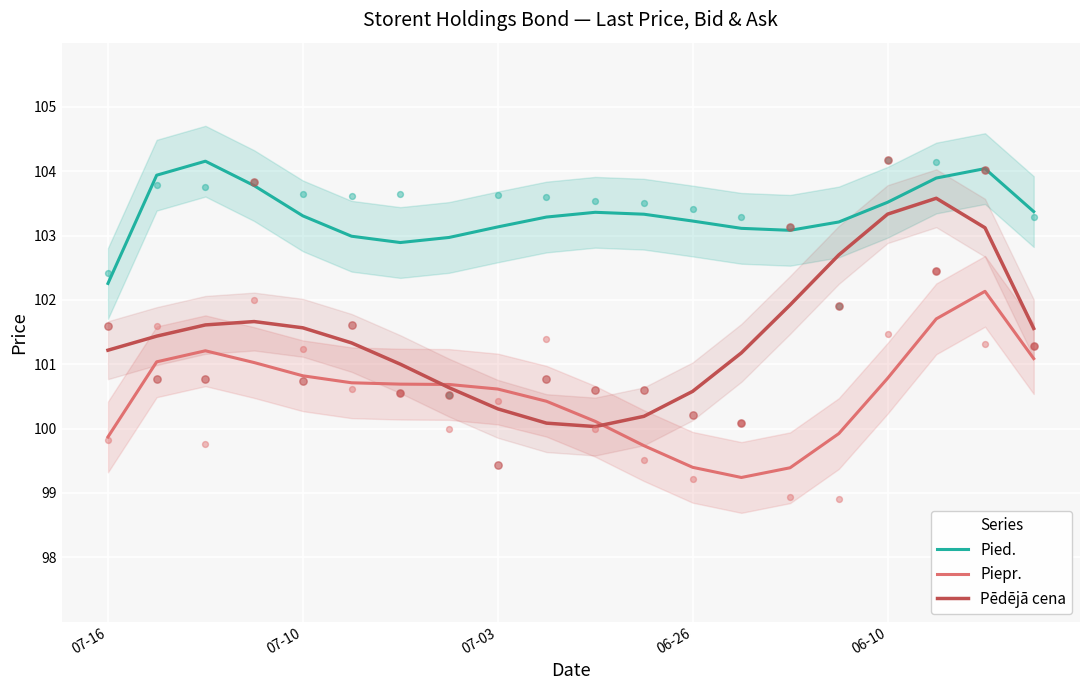

Which series has the largest Y range (max minus min)?

Pēdējā cena